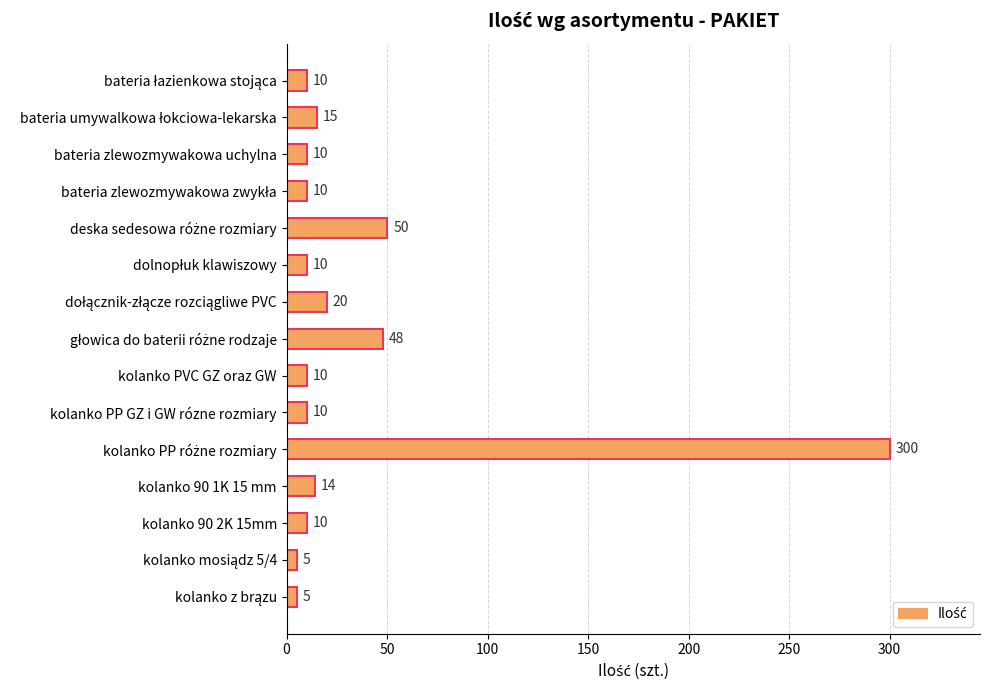

How many bars are there in total?

15